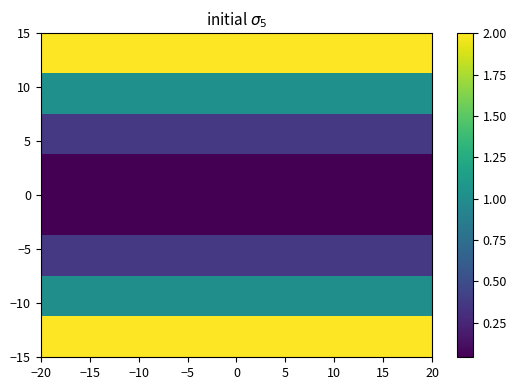

How many series are shown in this chart?

8